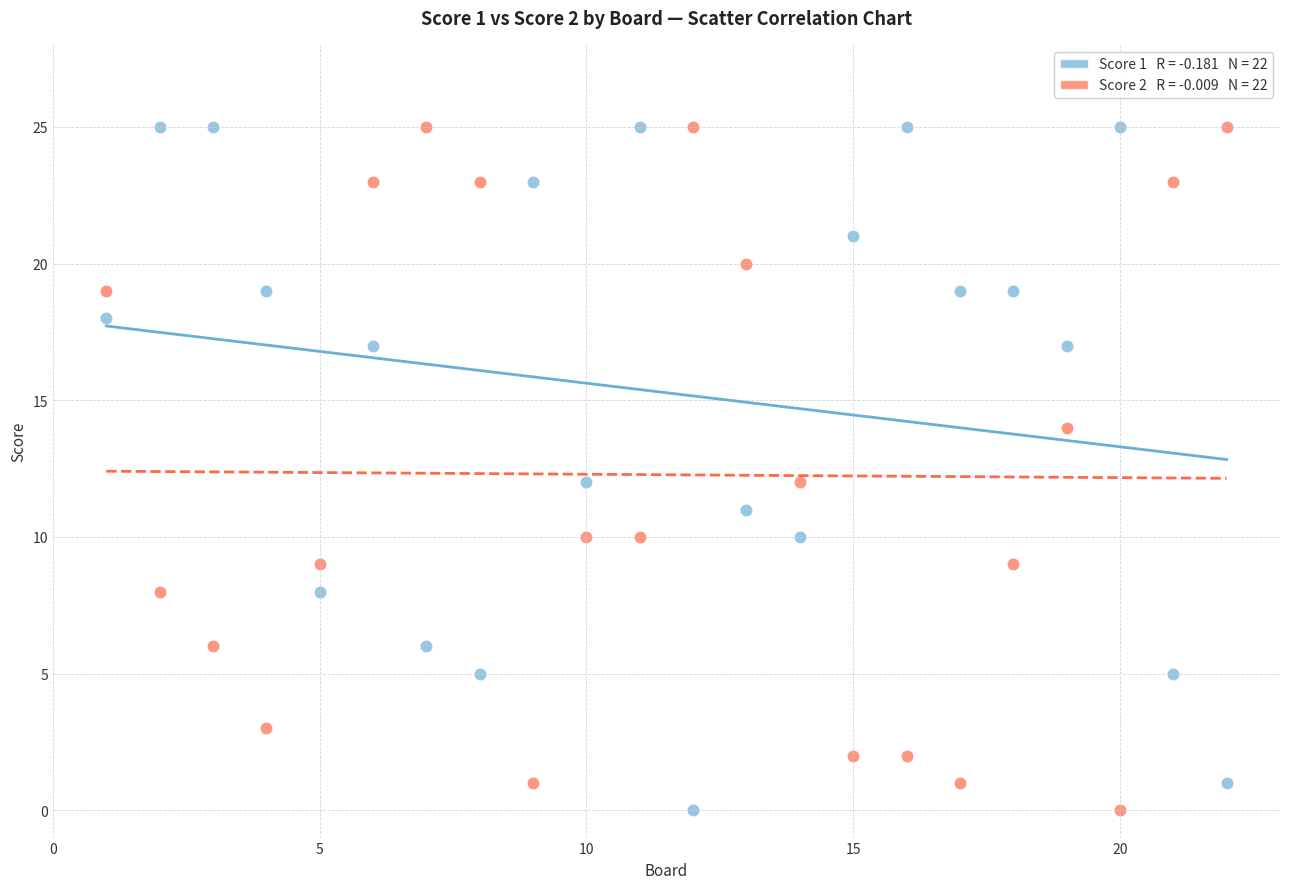

Across all data points, what is the range of Y values (max minus min)?

25